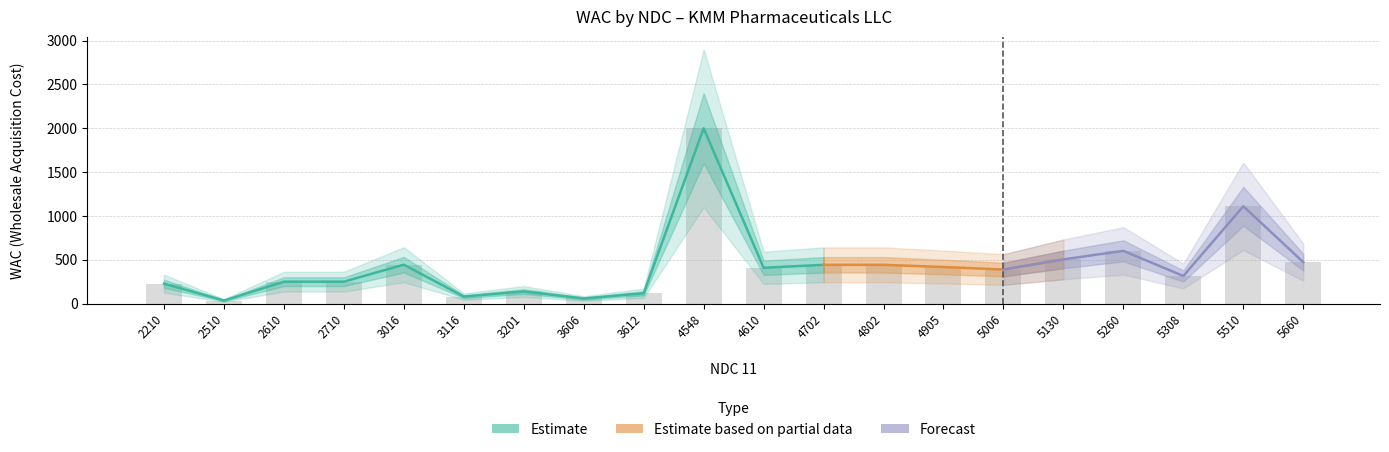

Rank the categories by value from highest to lowest.

4548, 5510, 5260, 5130, 5660, 3016, 4702, 4802, 4905, 4610, 5006, 5308, 2610, 2710, 2210, 3201, 3612, 3116, 3606, 2510